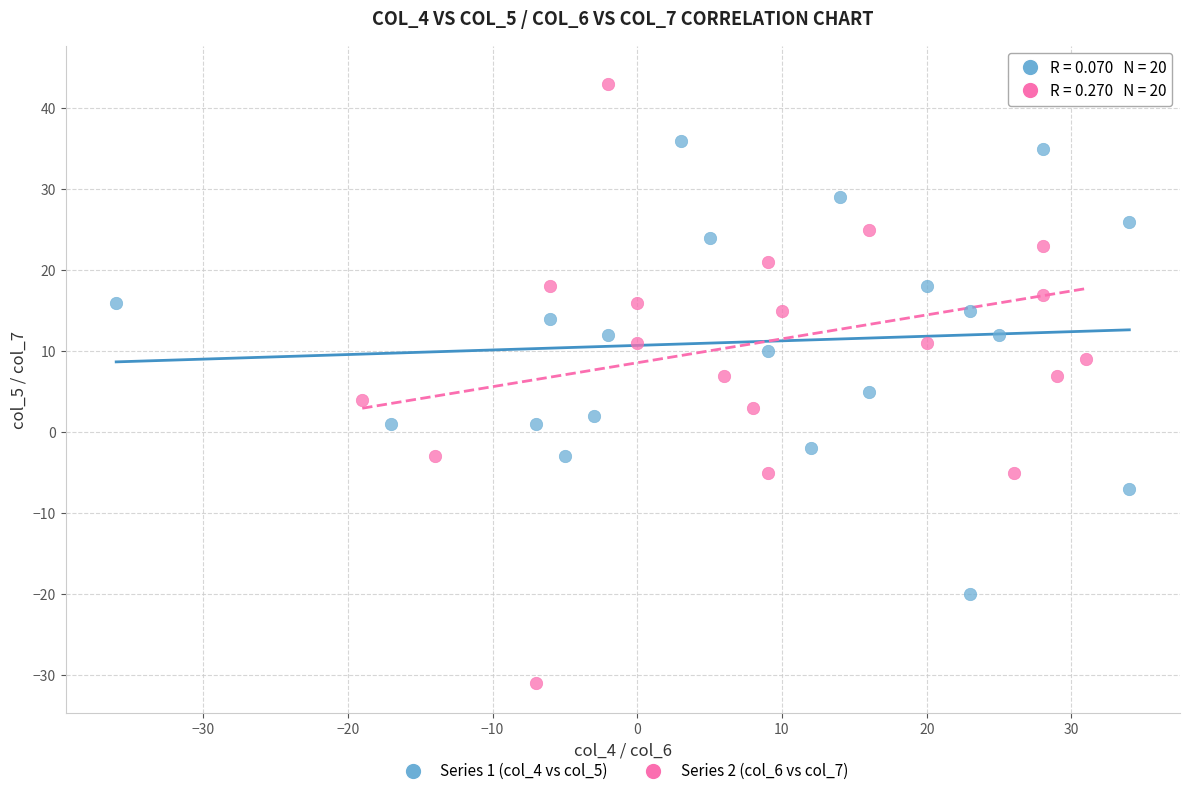

What are all the series names shown in the legend?

Series 1 (col_4 vs col_5), Series 2 (col_6 vs col_7)